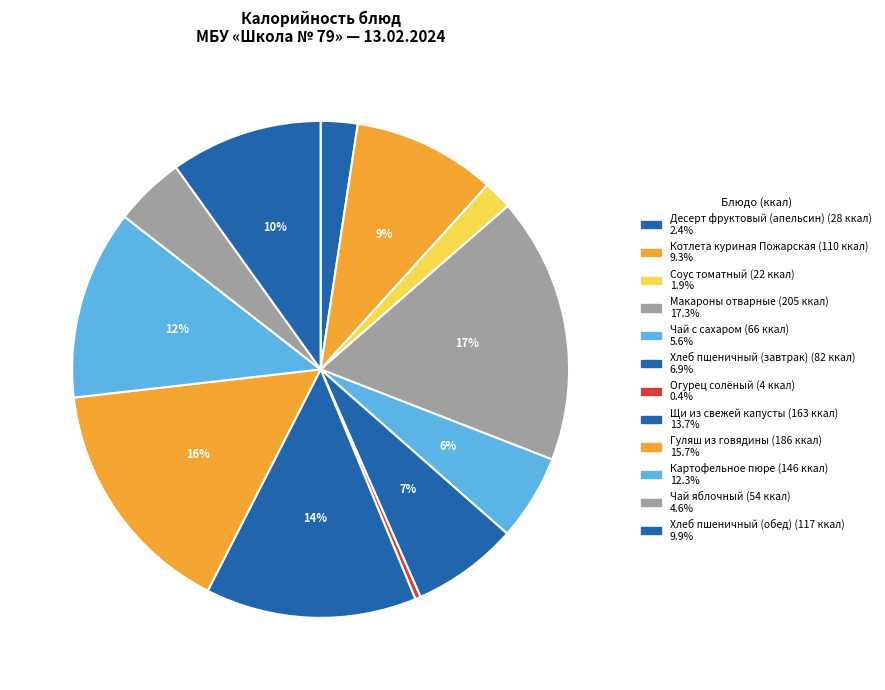

Does Картофельное пюре represent more than half of the total?

No